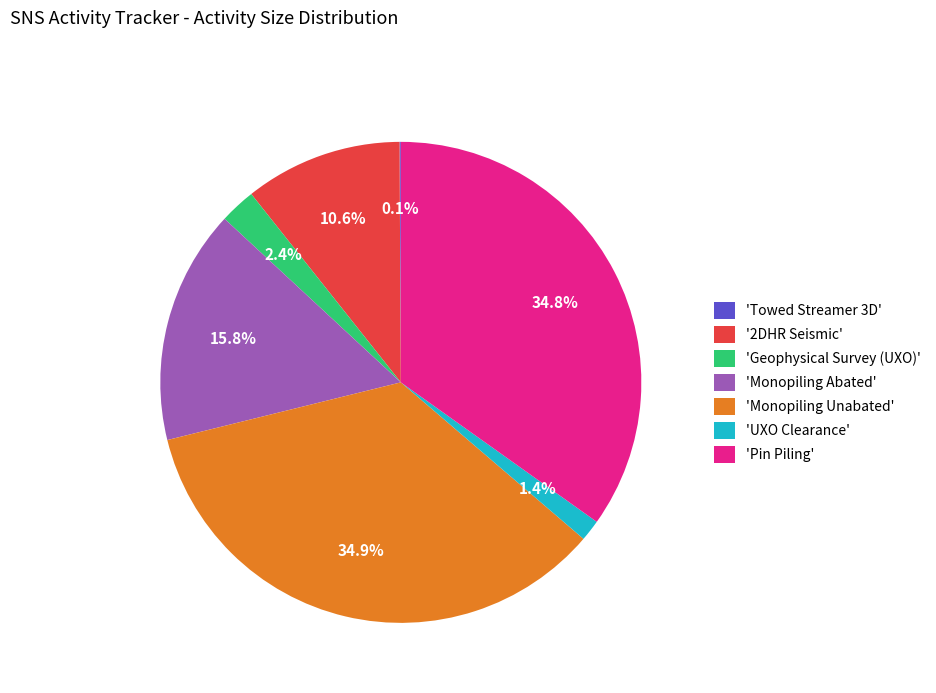

What percentage is NOT represented by 'Monopiling Abated'?

84.2%